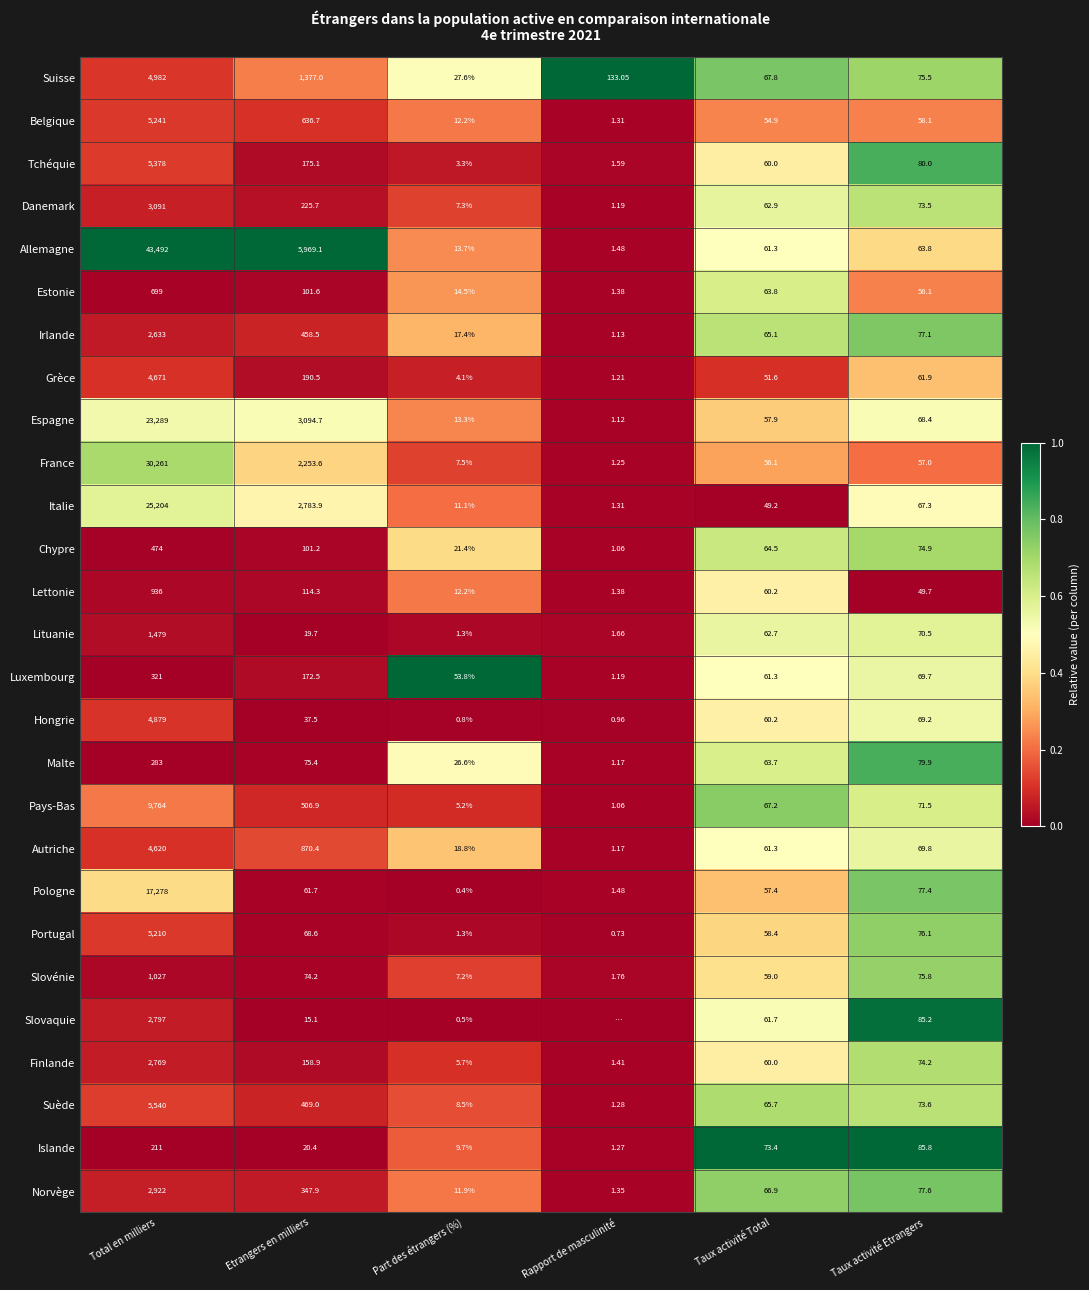

Between Taux activité Etrangers and Part des étrangers (%), which is larger?

Taux activité Etrangers